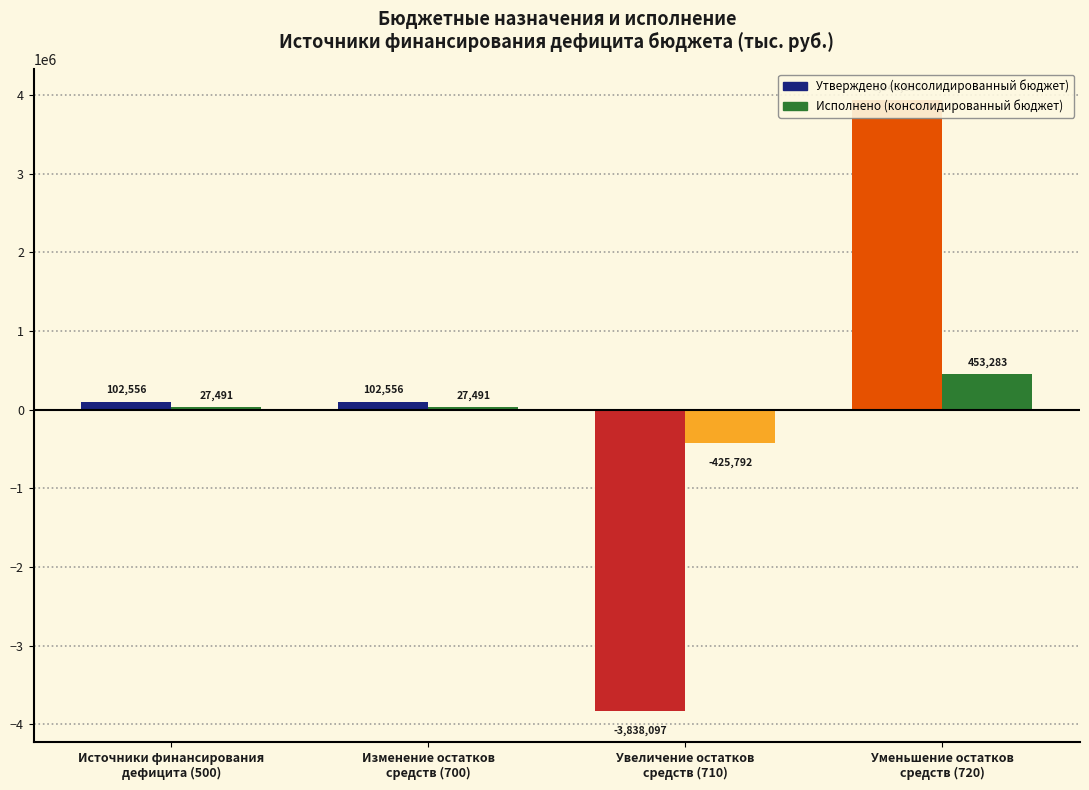

Rank the series by their average value, from highest to lowest.

Утверждено (консолидированный бюджет), Исполнено (консолидированный бюджет)